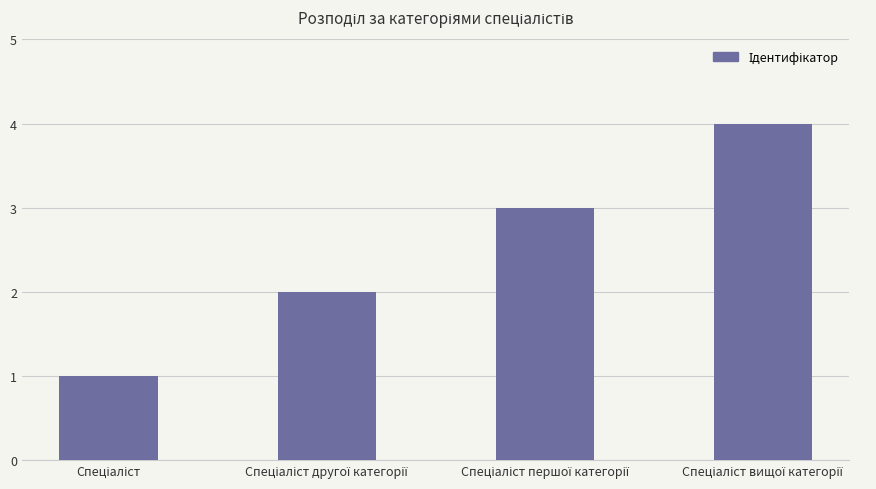

What is the greatest value displayed?

4